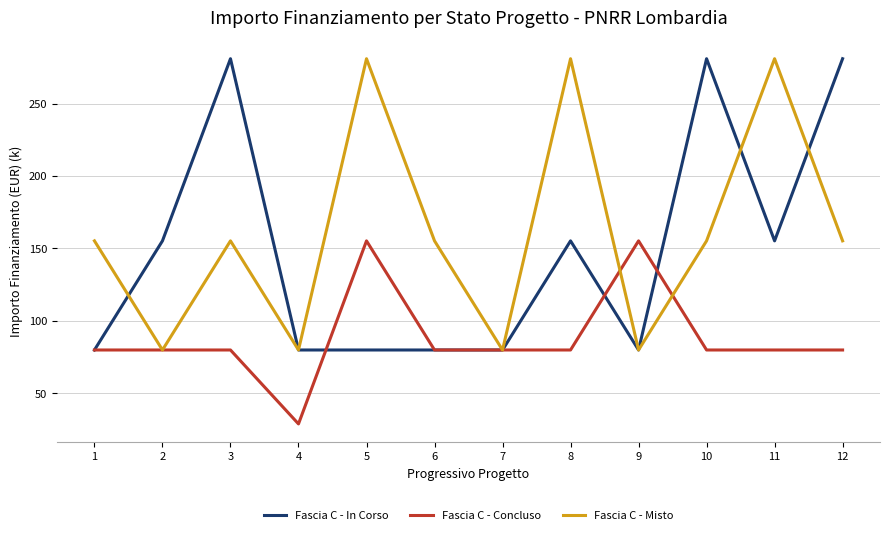

What is the difference between the maximum and second lowest values in the Fascia C - Misto series?

201.0